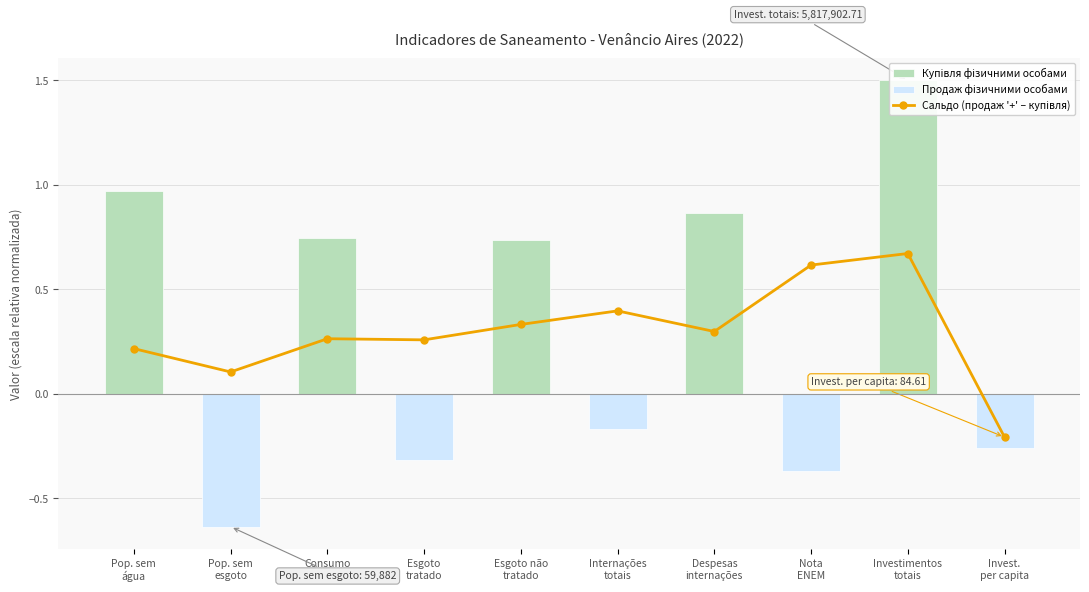

The value of Продаж фізичними особами at Invest.
per capita is -0.1. True or false?

False